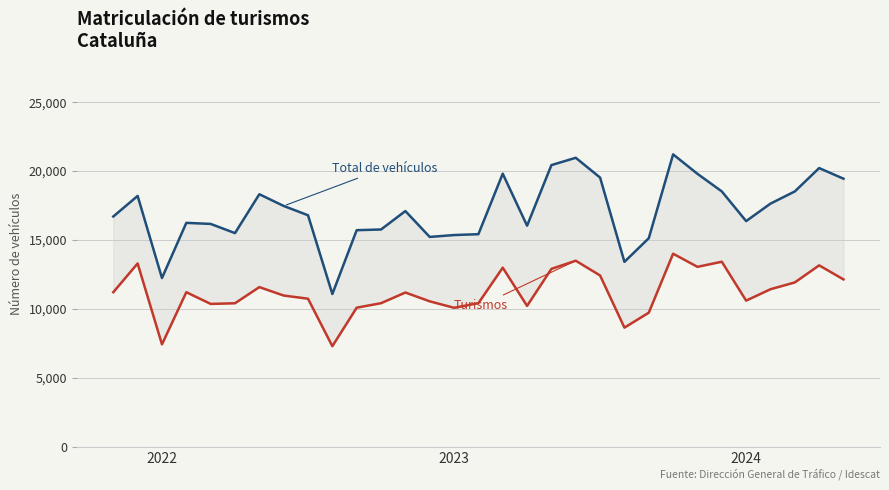

Which has a higher value, 6 or 29?

29